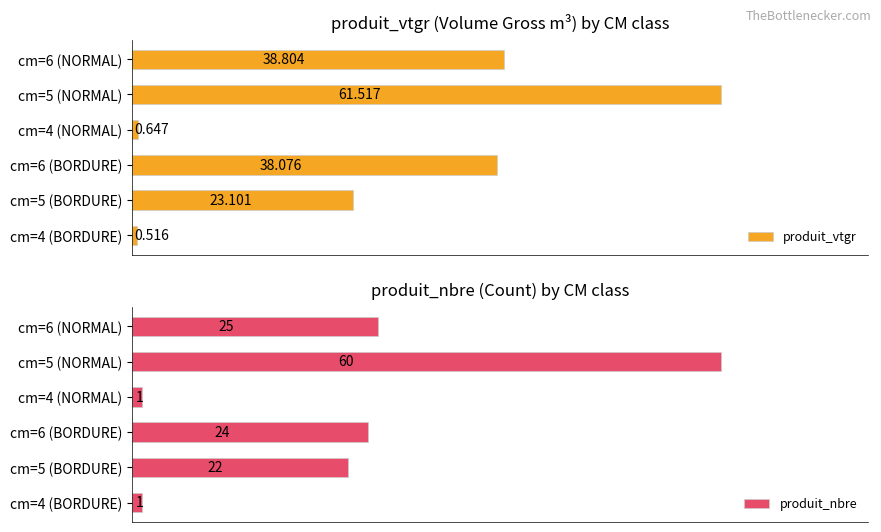

How many data points in produit_vtgr are above 38?

3